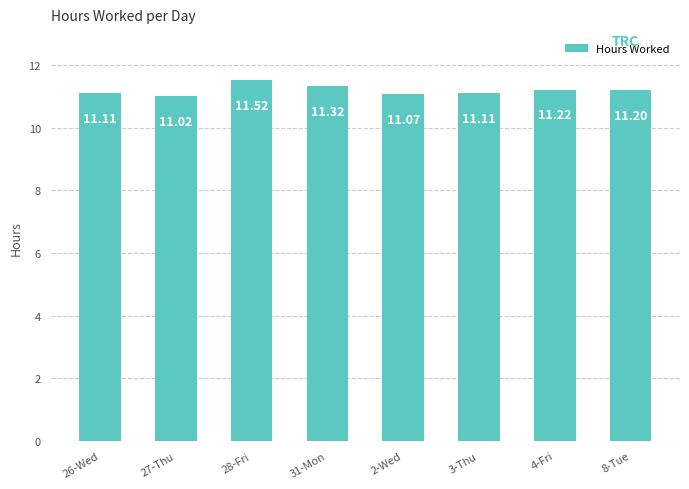

What is the sum of the values at 28-Fri and 27-Thu?

22.5